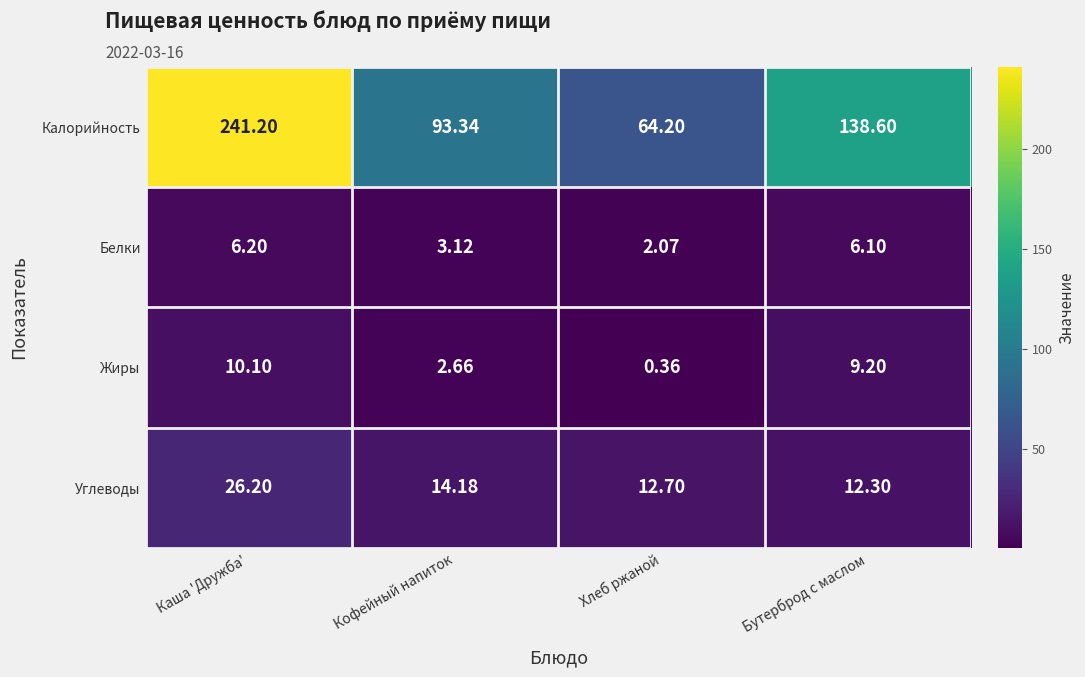

Between Кофейный напиток and Хлеб ржаной, which series saw the biggest shift?

Калорийность